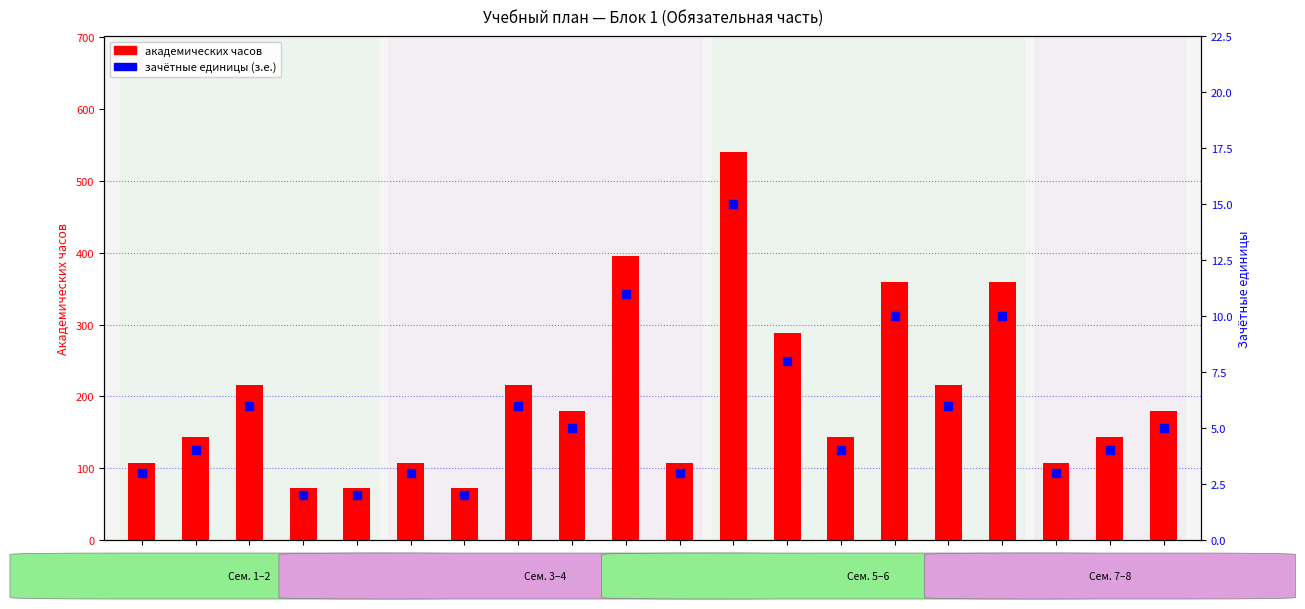

Which series reaches the maximum Y coordinate?

академических часов